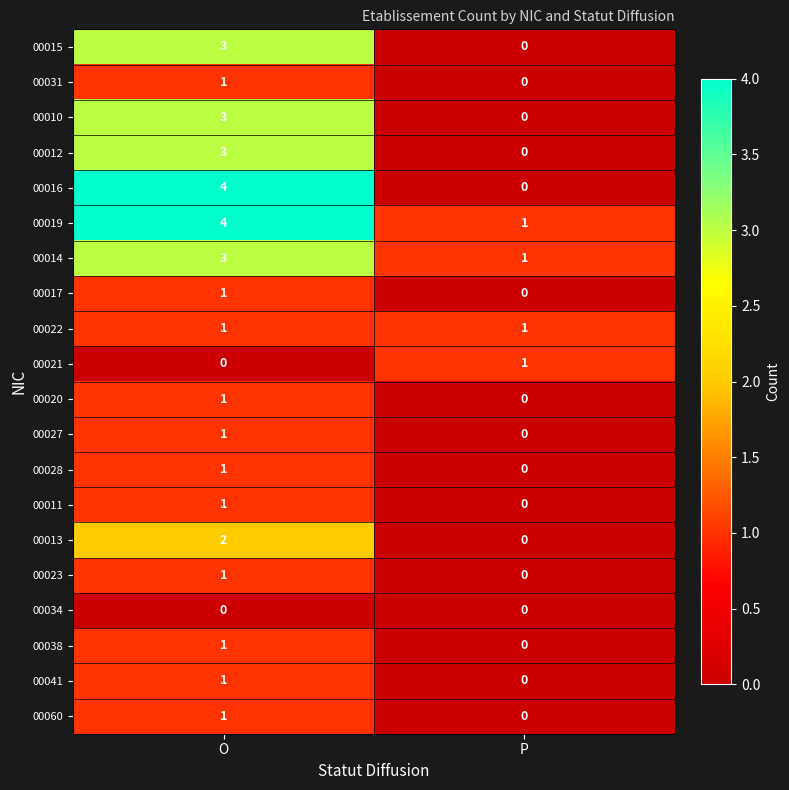

Which series has the widest spread of values?

00016